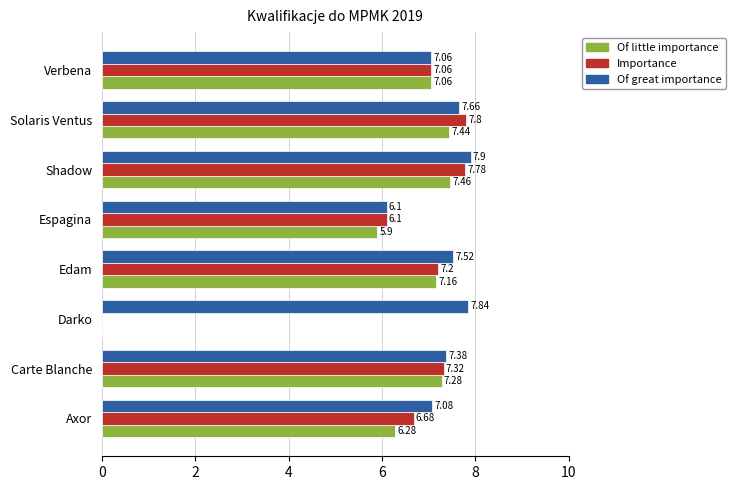

What is the highest value of the Of great importance series?

7.9